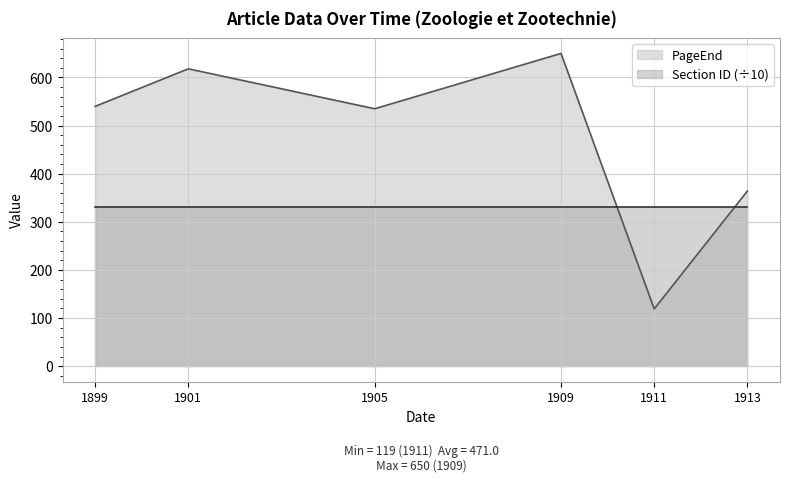

What is the change in value from 1905 to 1909?

+115